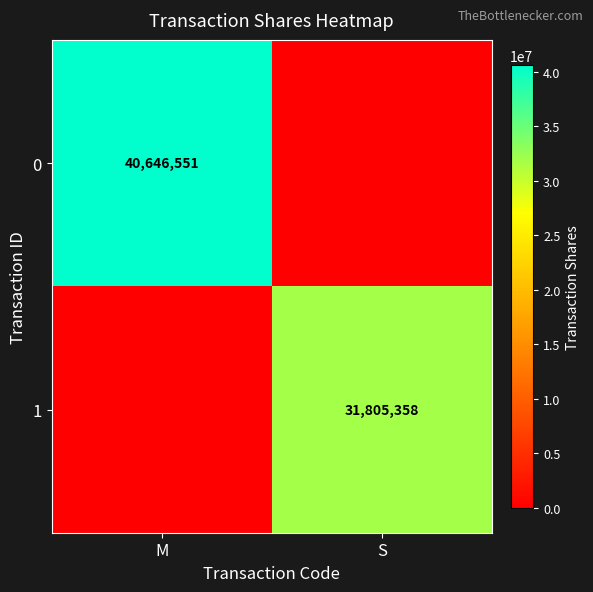

Is the value of 0 at M greater than the value of 1 at S?

Yes